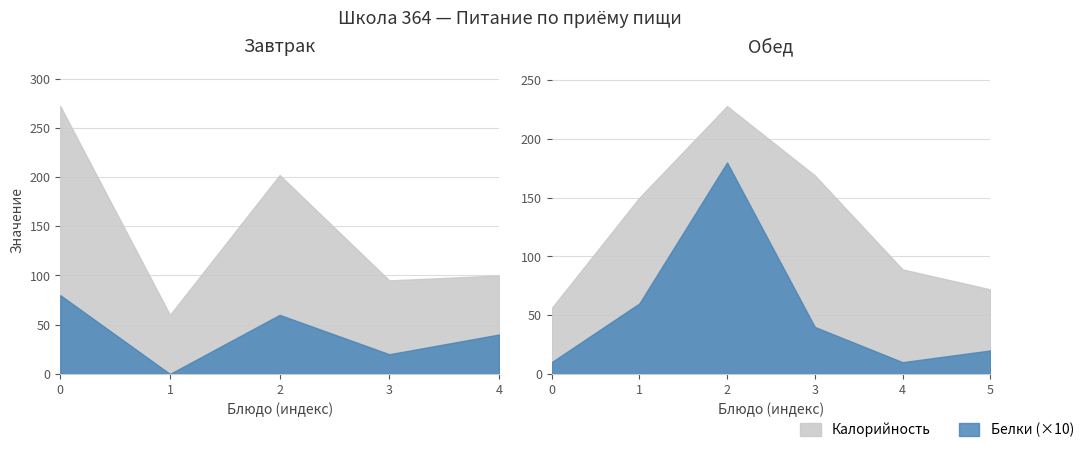

How many data points in Белки are less than 4?

5